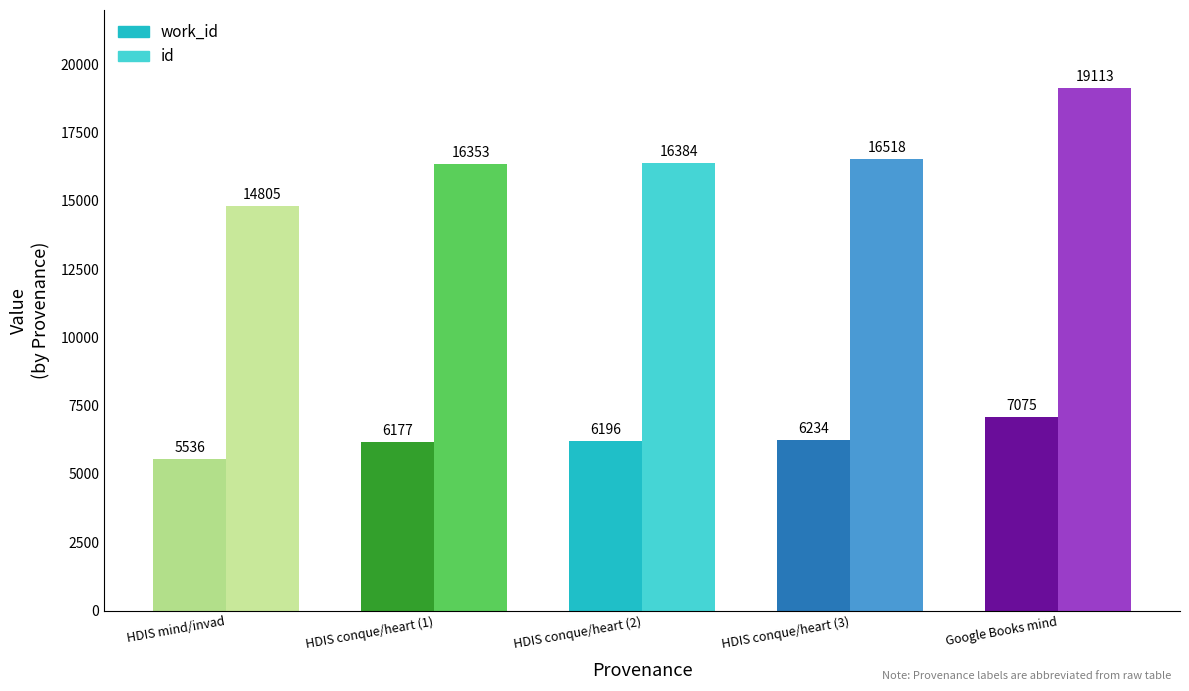

Are the bars grouped side by side (vs. stacked)?

Yes